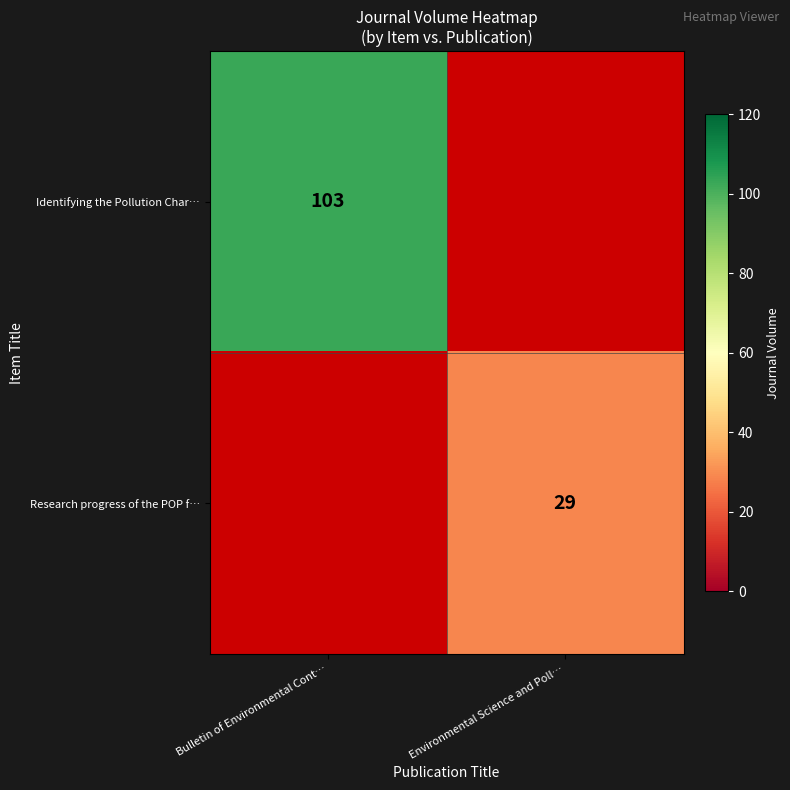

What is the smallest value displayed?

29.0